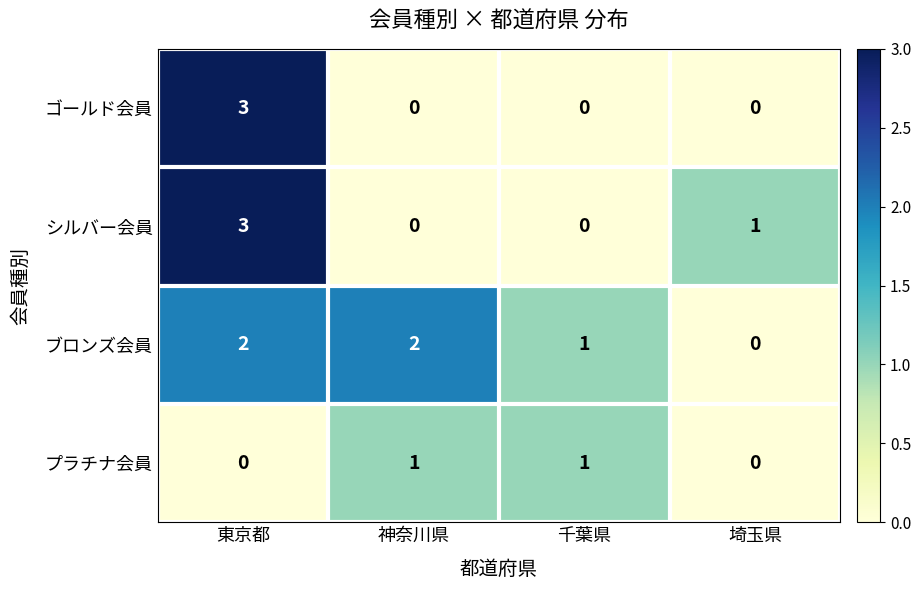

What is the greatest value displayed?

3